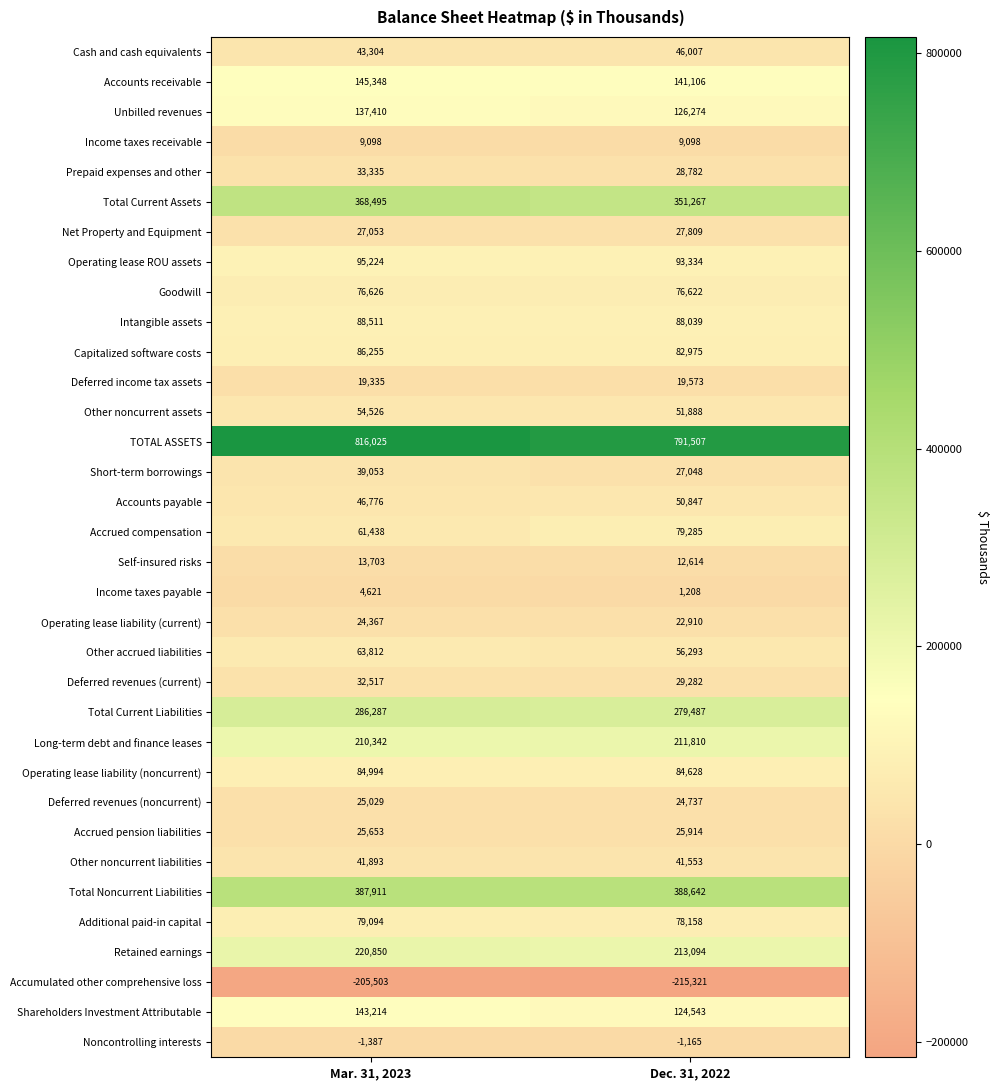

The value of Deferred revenues (noncurrent) at Mar. 31, 2023 is 41820. True or false?

False